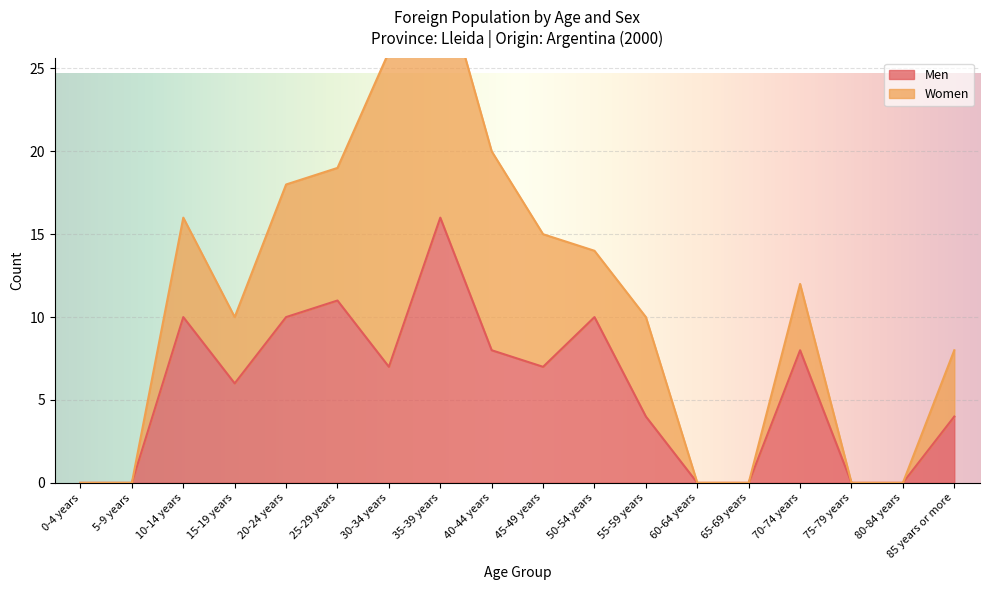

Which category has the highest value in the Men series?

35-39 years